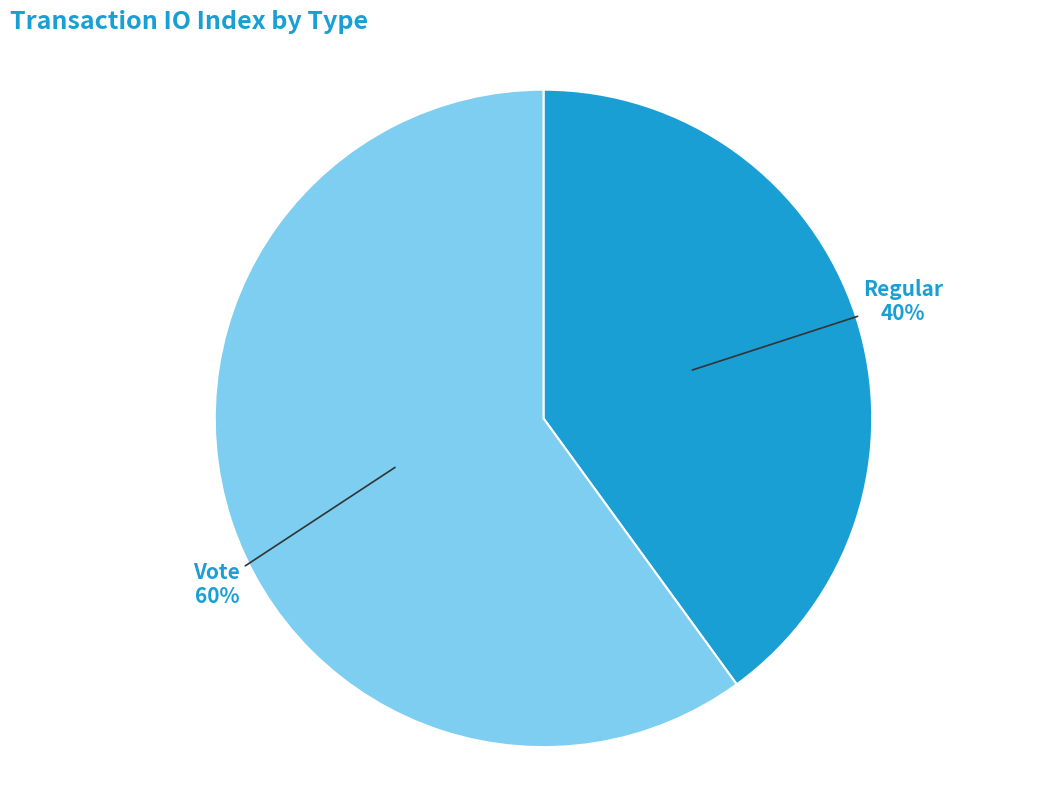

Count the number of slices in the pie.

2